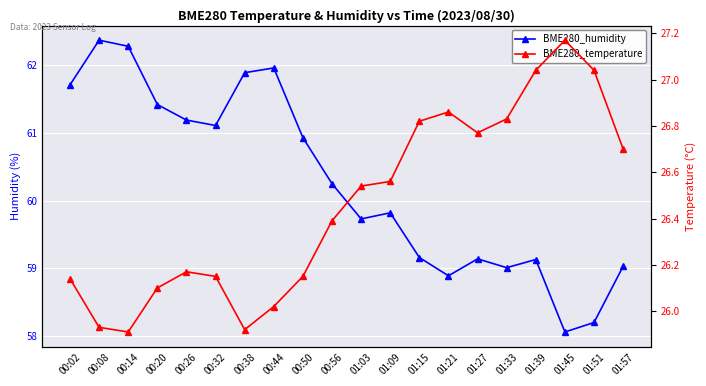

What are all the series names shown in the legend?

BME280_humidity, BME280_temperature